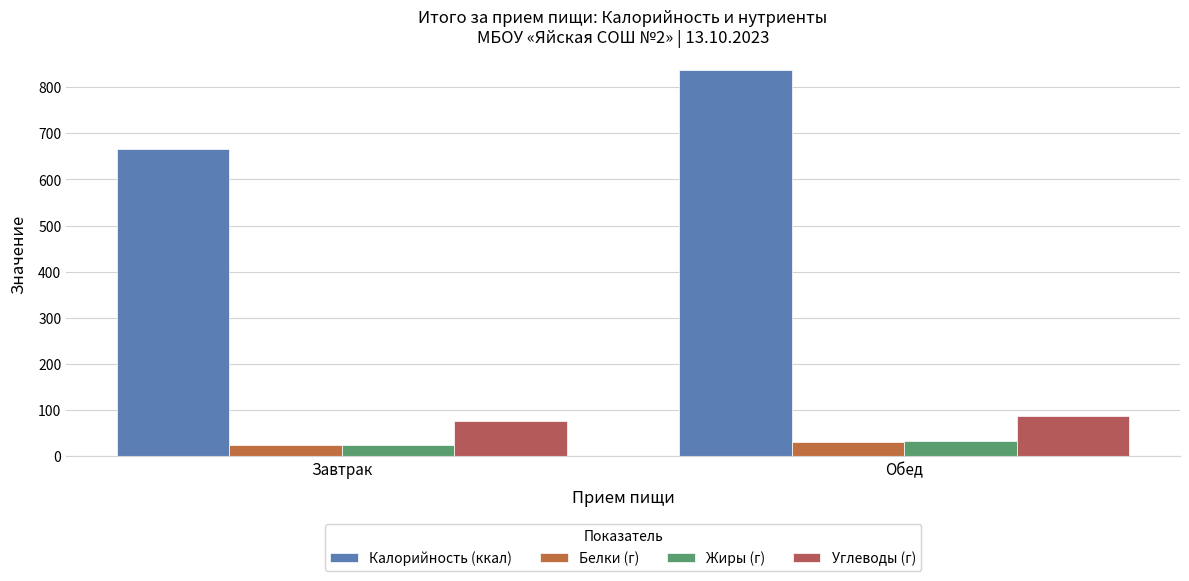

Rank the categories by Калорийность (ккал) value from highest to lowest.

Обед, Завтрак